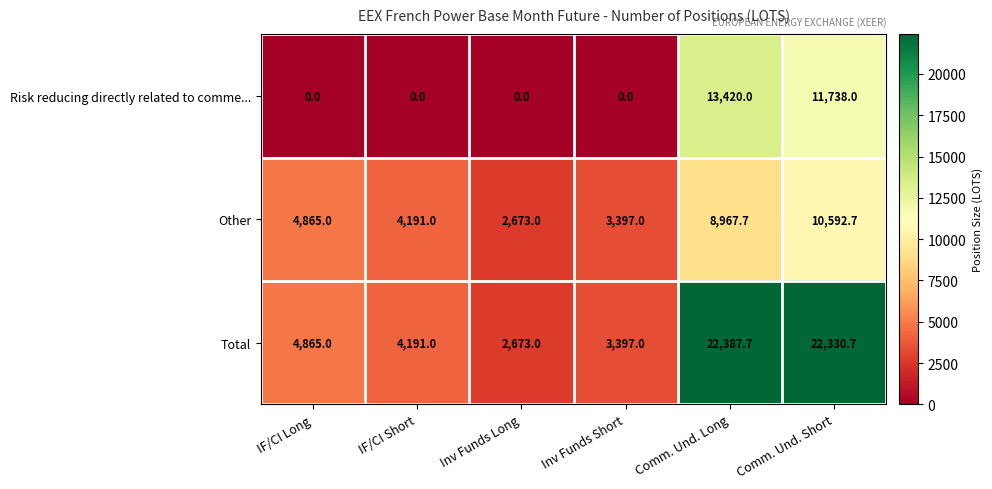

Rank the categories by Other value from highest to lowest.

Comm. Und. Short, Comm. Und. Long, IF/CI Long, IF/CI Short, Inv Funds Short, Inv Funds Long